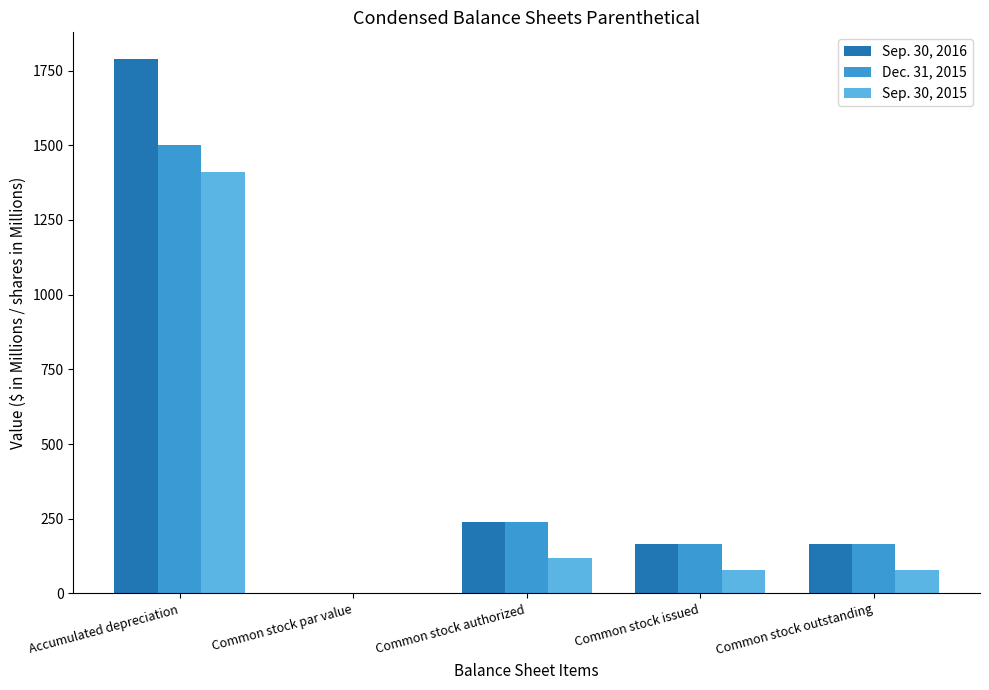

The Sep. 30, 2016 series shows 165.3 at Common stock issued. True or false?

True